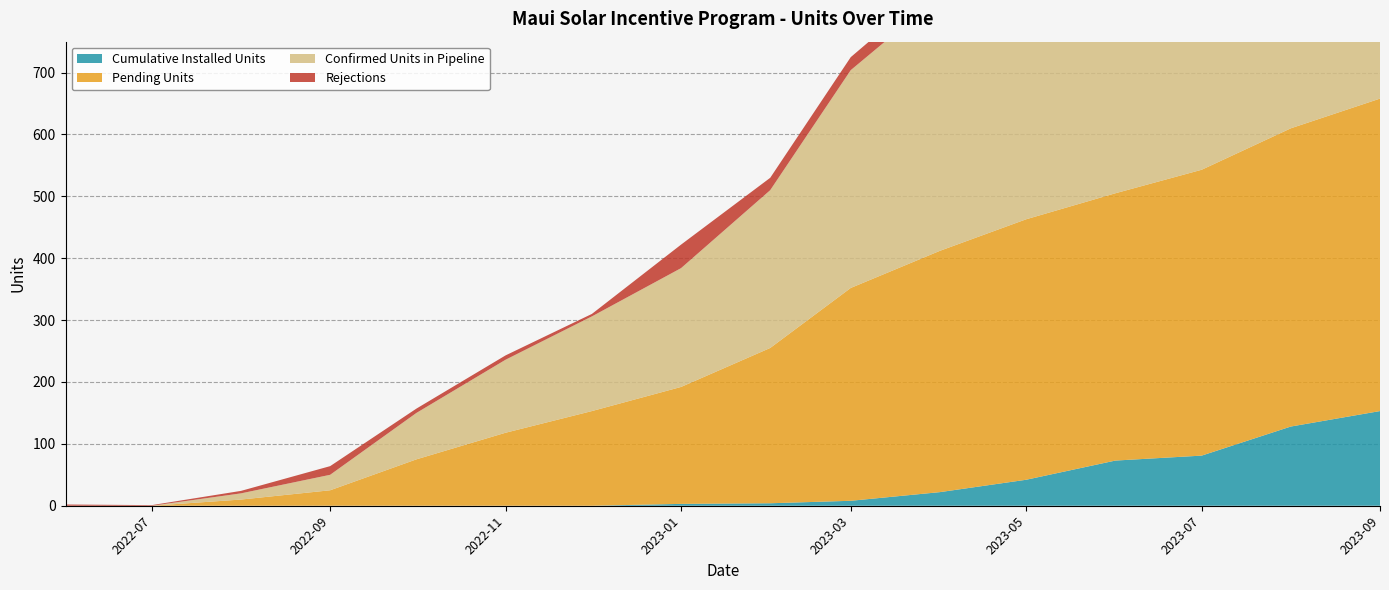

Reading left to right, list all the values displayed in this chart.

Cumulative Installed Units: 0	0	0	0	0	0	0	3	4	8	22	42	73	81	128	153
Pending Units: 0	0	10	25	75	118	153	189	251	344	390	421	432	462	482	505
Confirmed Units in Pipeline: 0	0	10	25	75	118	153	192	255	352	412	463	505	543	610	658
Rejections: 2	1	4	14	7	7	4	38	20	21	24	15	7	9	24	13